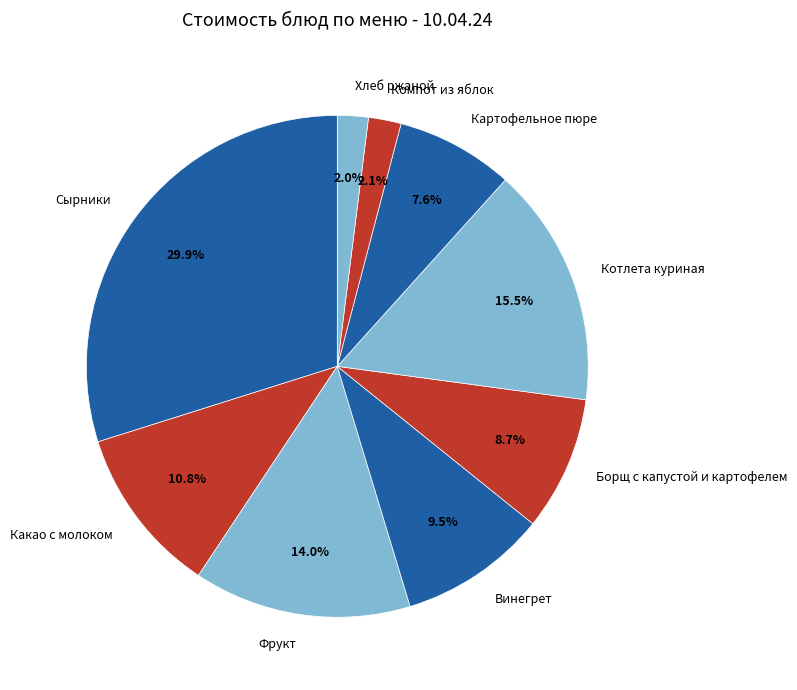

Which slice is the largest?

Сырники